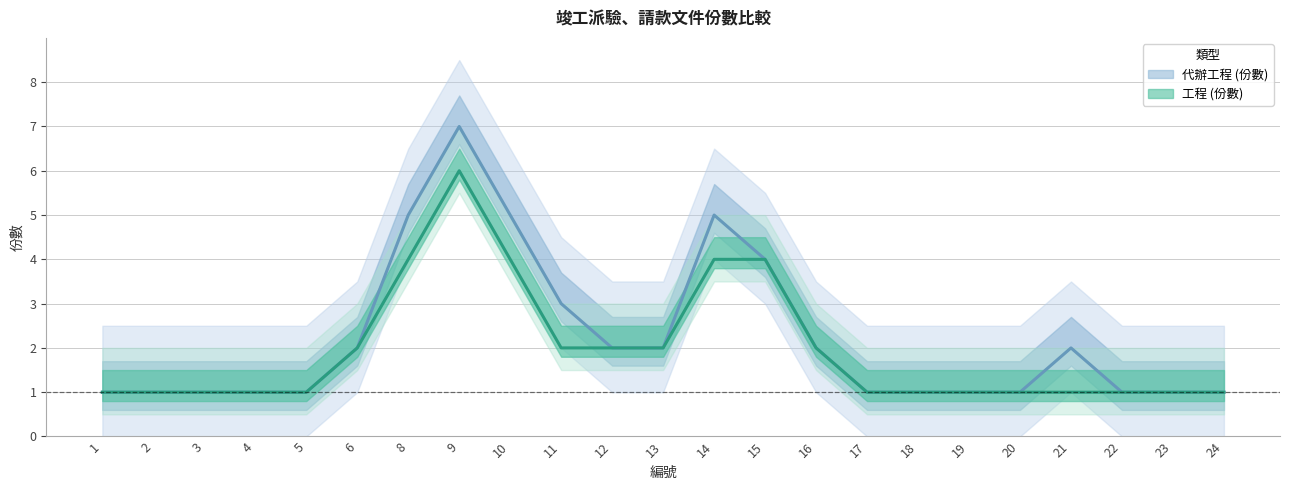

How many lines are shown in the chart?

2